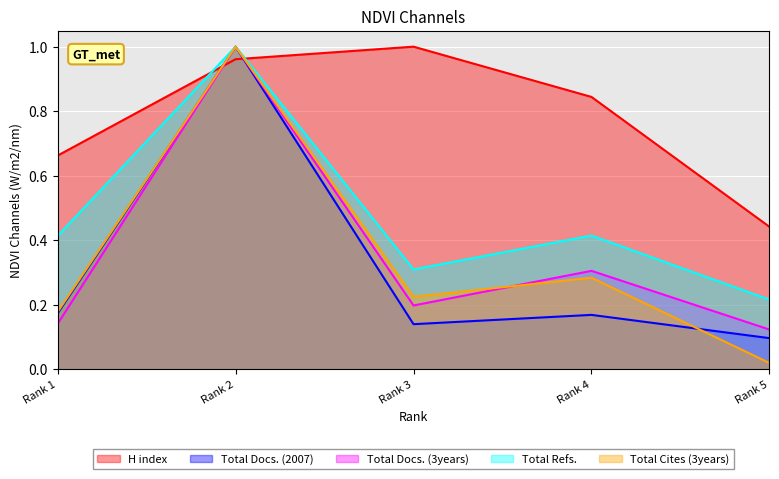

True or false: Total Cites (3years) has a value of 1.0 at Rank 2.

True